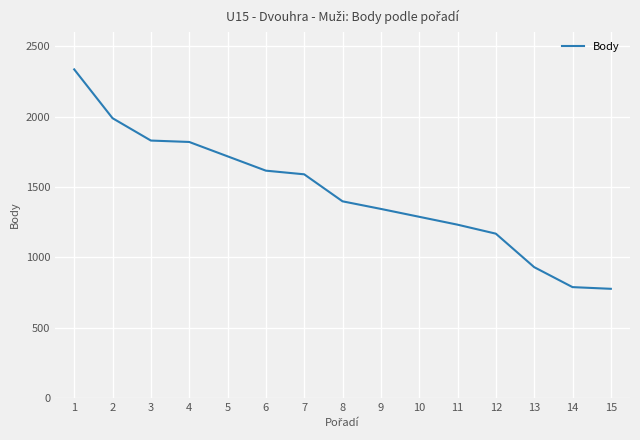

How many lines are shown in the chart?

1